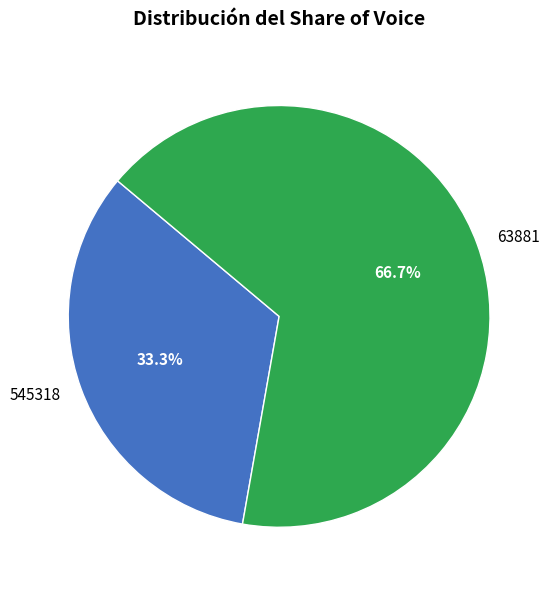

Which category accounts for the majority?

63881